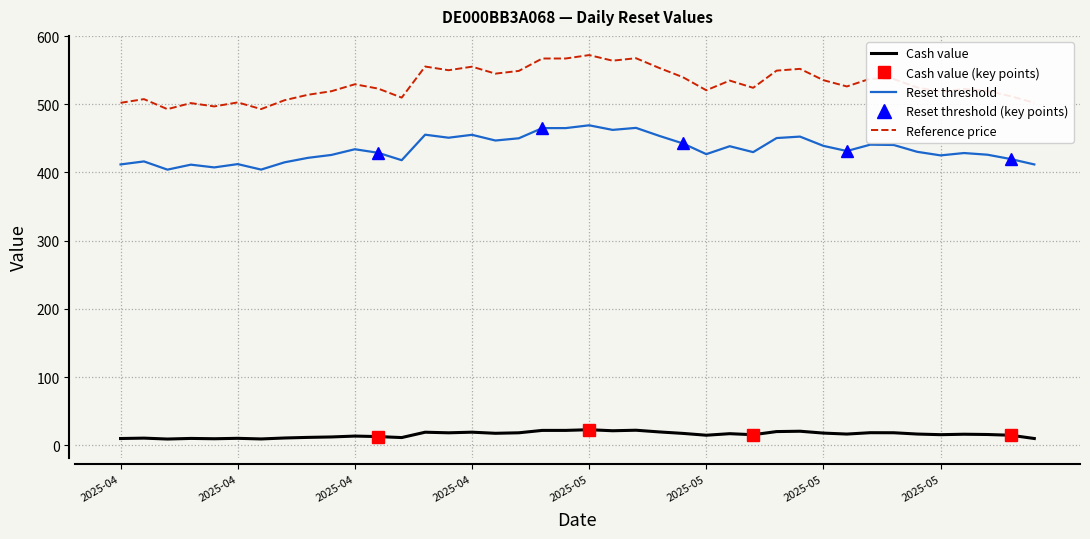

What is the label of the 12th point from the right?

2025-05-14